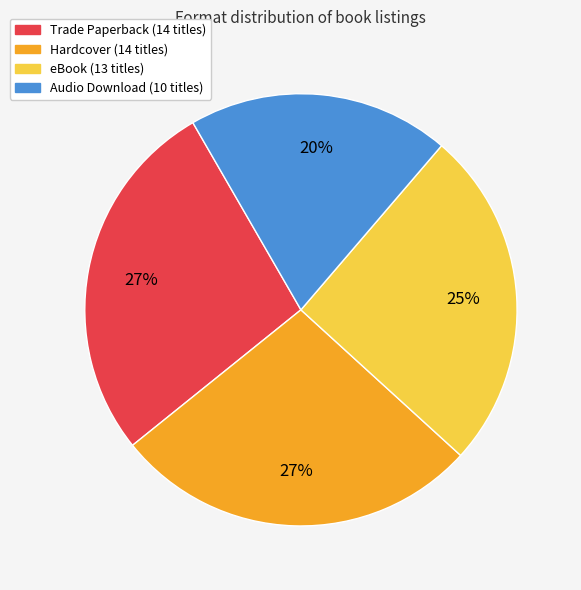

Which slice is the smallest?

Audio Download